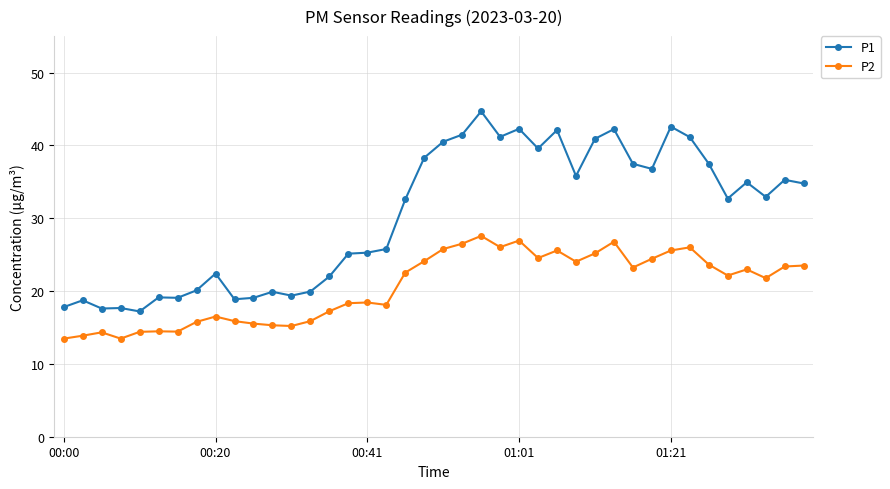

What is the greatest value displayed?

44.7